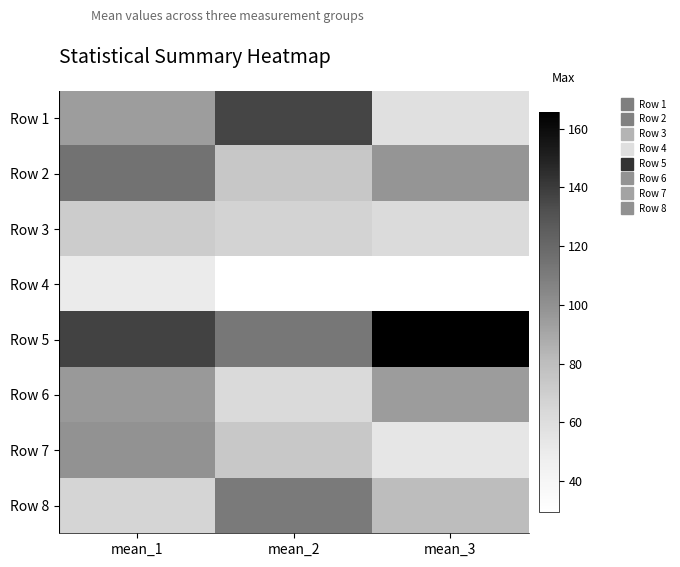

What is the total value across all series at mean_2?

667.4